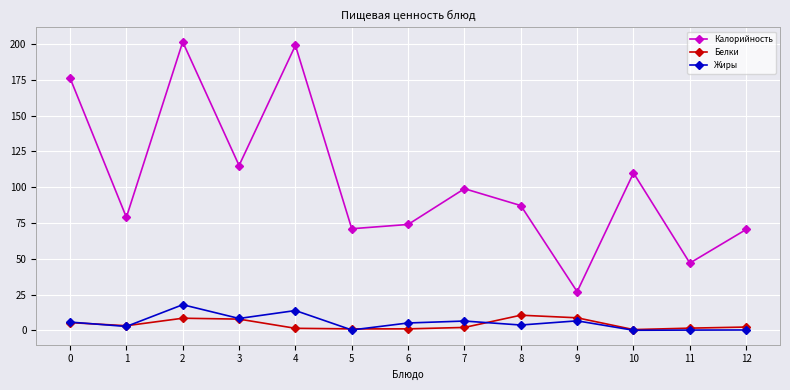

In Калорийность, how many points are lower than both neighbors (excluding endpoints)?

5